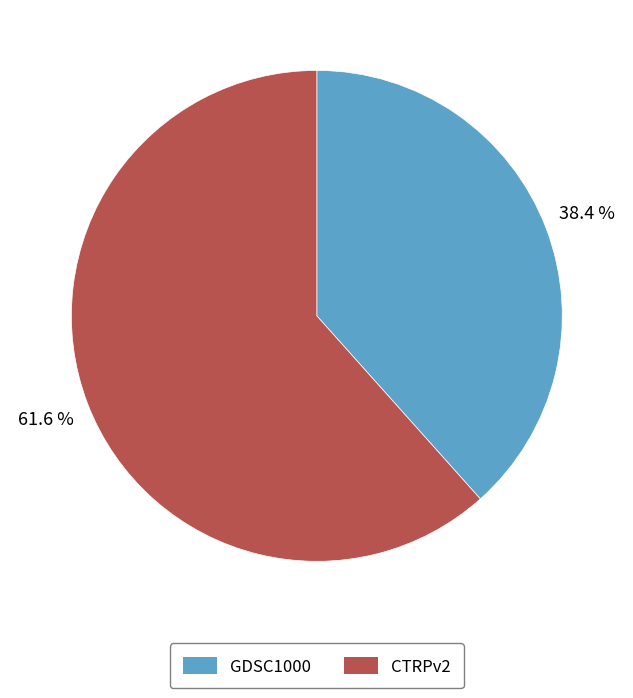

What is the largest slice in the pie chart?

CTRPv2